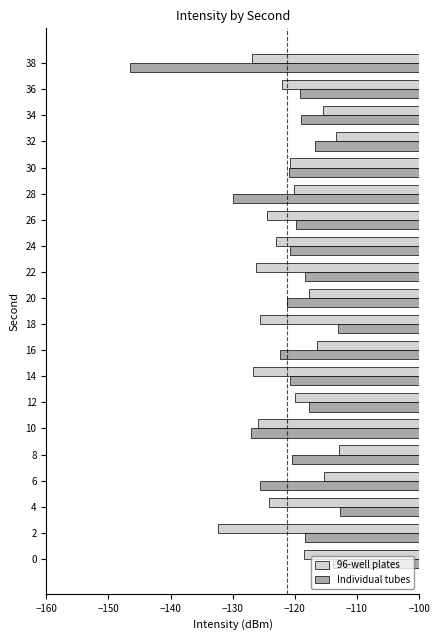

At which category does the chart reach its minimum across all series?

38